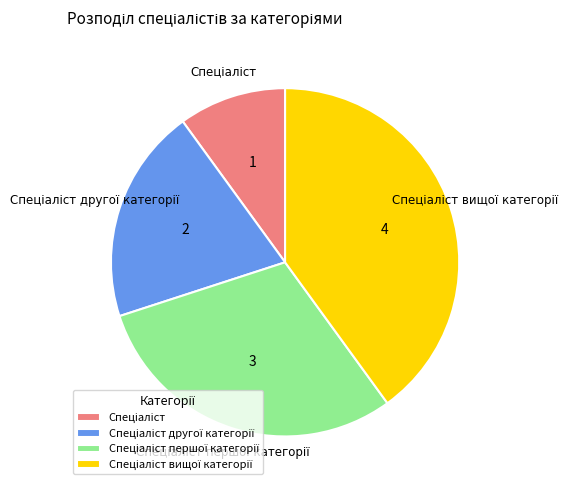

Does any single category account for the majority?

No